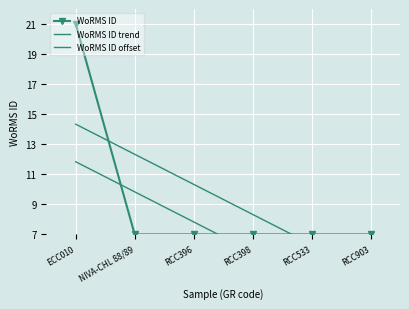

What is the difference between the second highest and second lowest values in the WoRMS ID offset series?

6.0